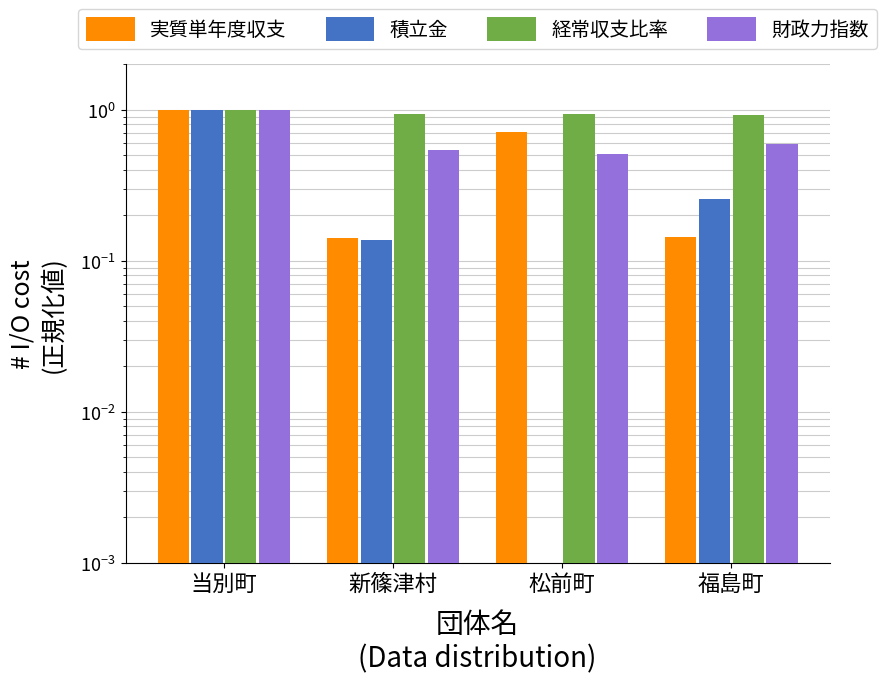

What position from the left is 当別町?

1